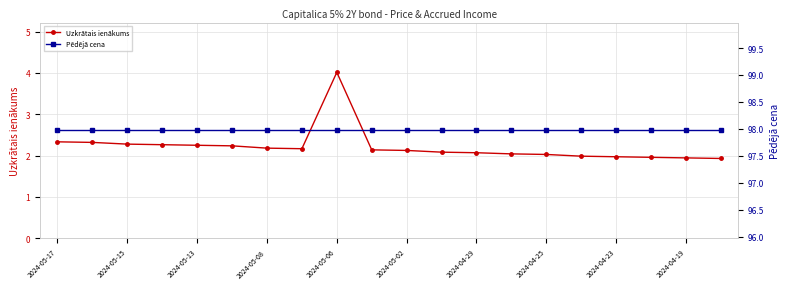

The Uzkrātais ienākums series shows 4.0 at 2024-05-06. True or false?

True